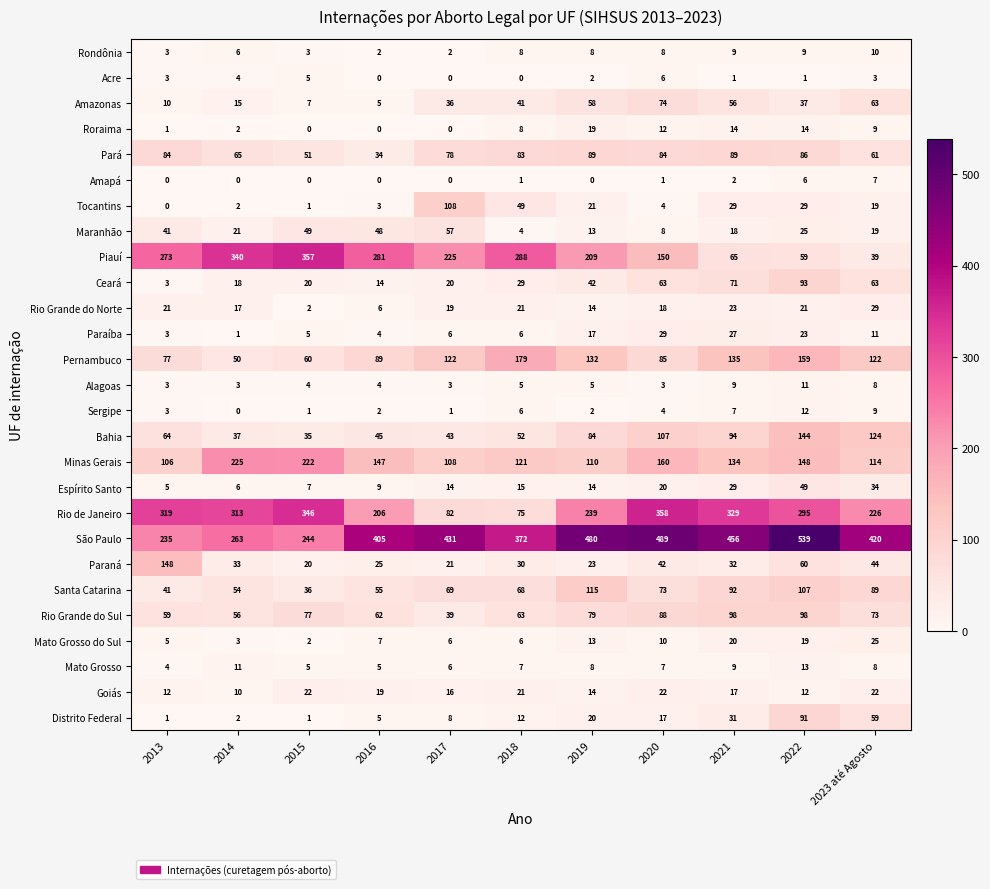

Which category has the highest value across all series?

2022